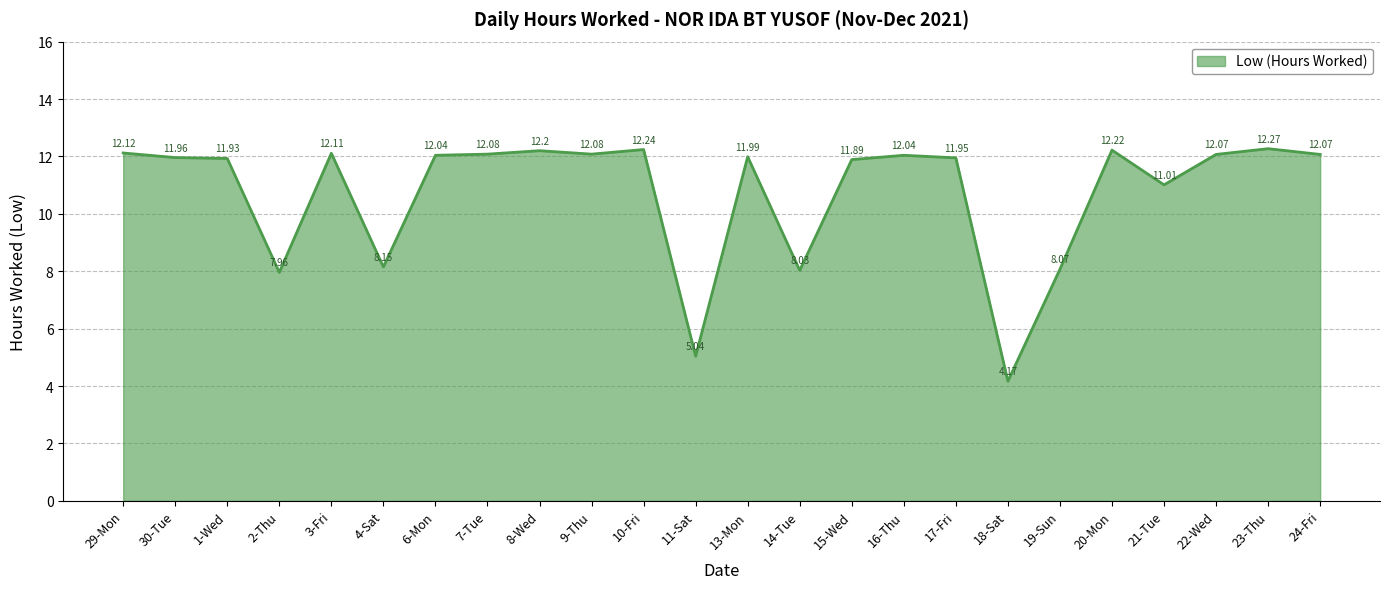

What position from the left is 22-Wed?

22